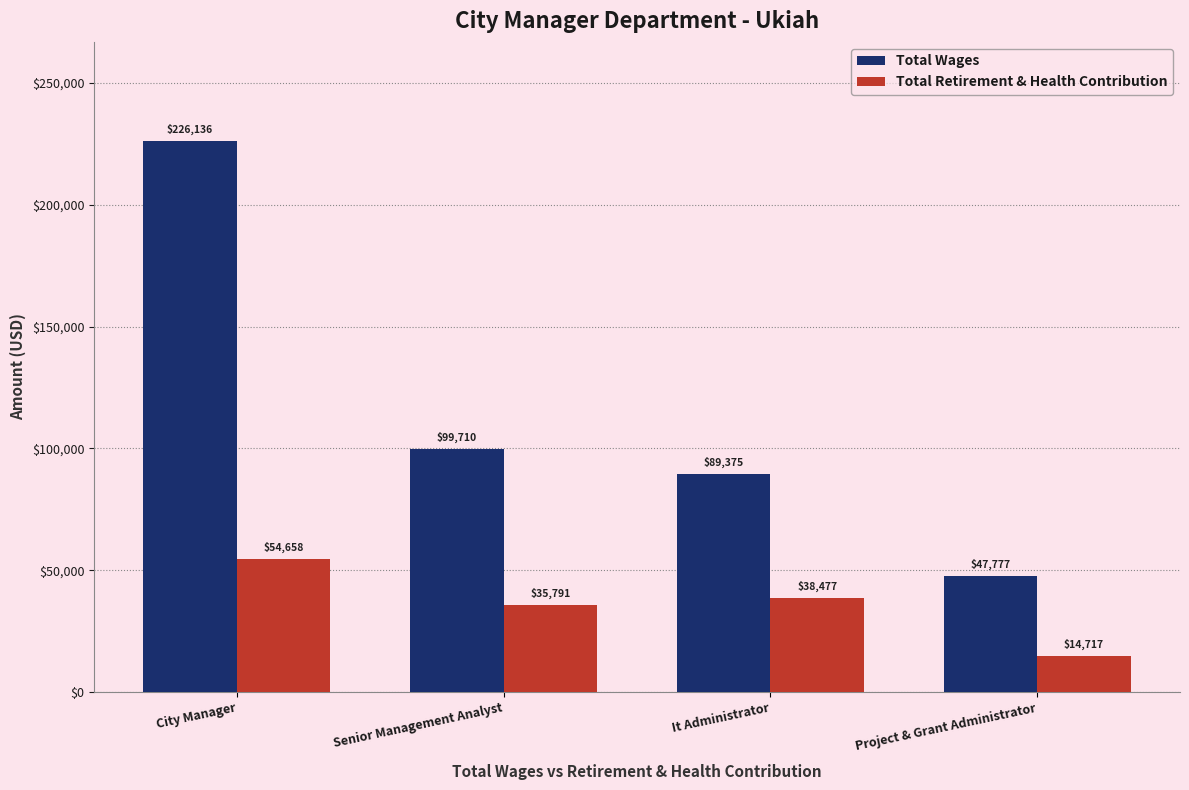

What is the total value across all series at Senior Management Analyst?

135501